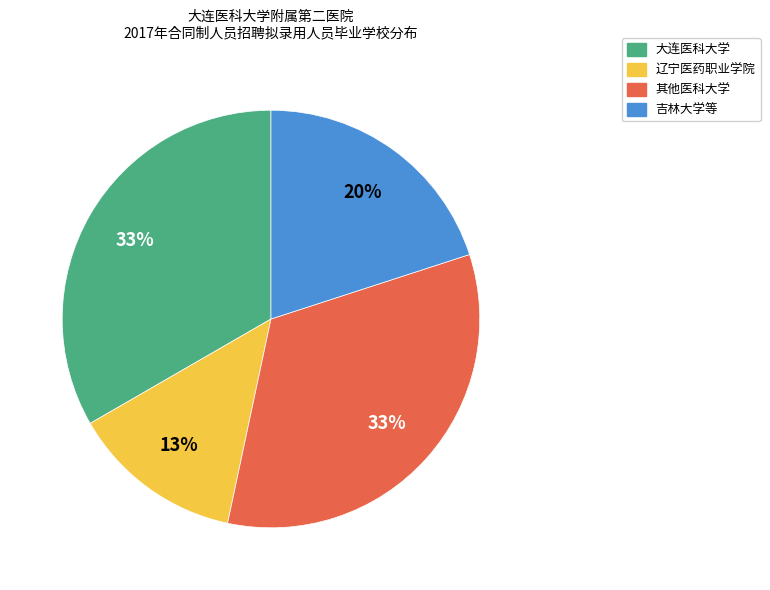

Does any single category account for the majority?

No